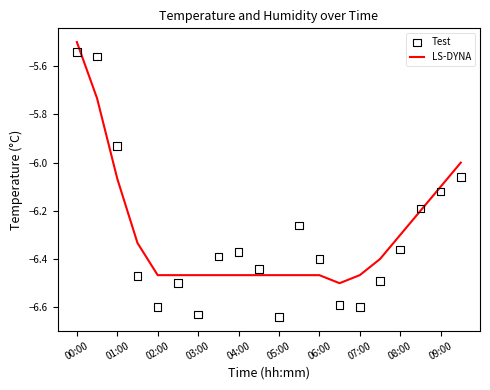

Which series has the widest spread of Y values?

Test